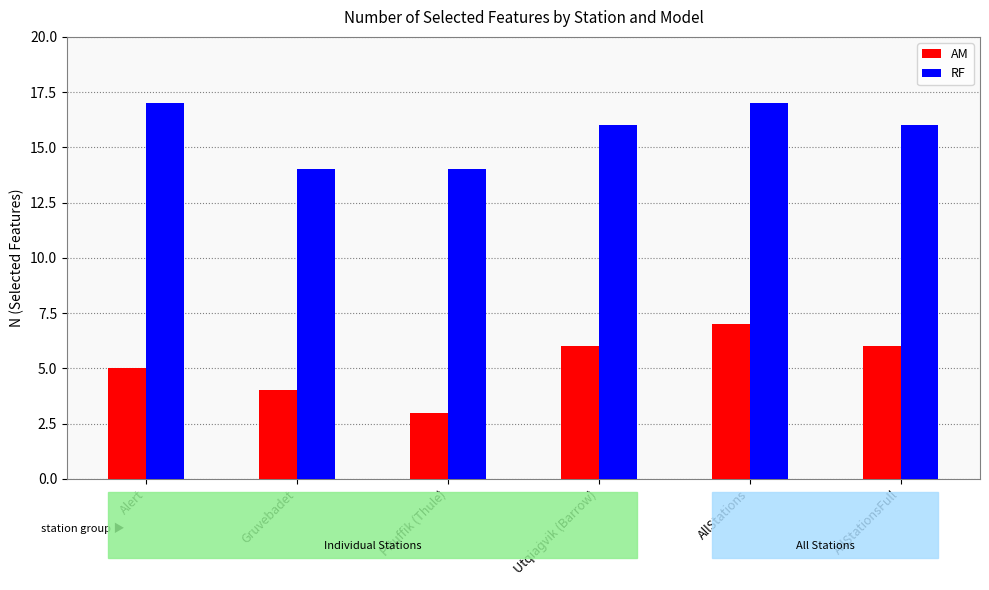

How many bars are there in total?

12